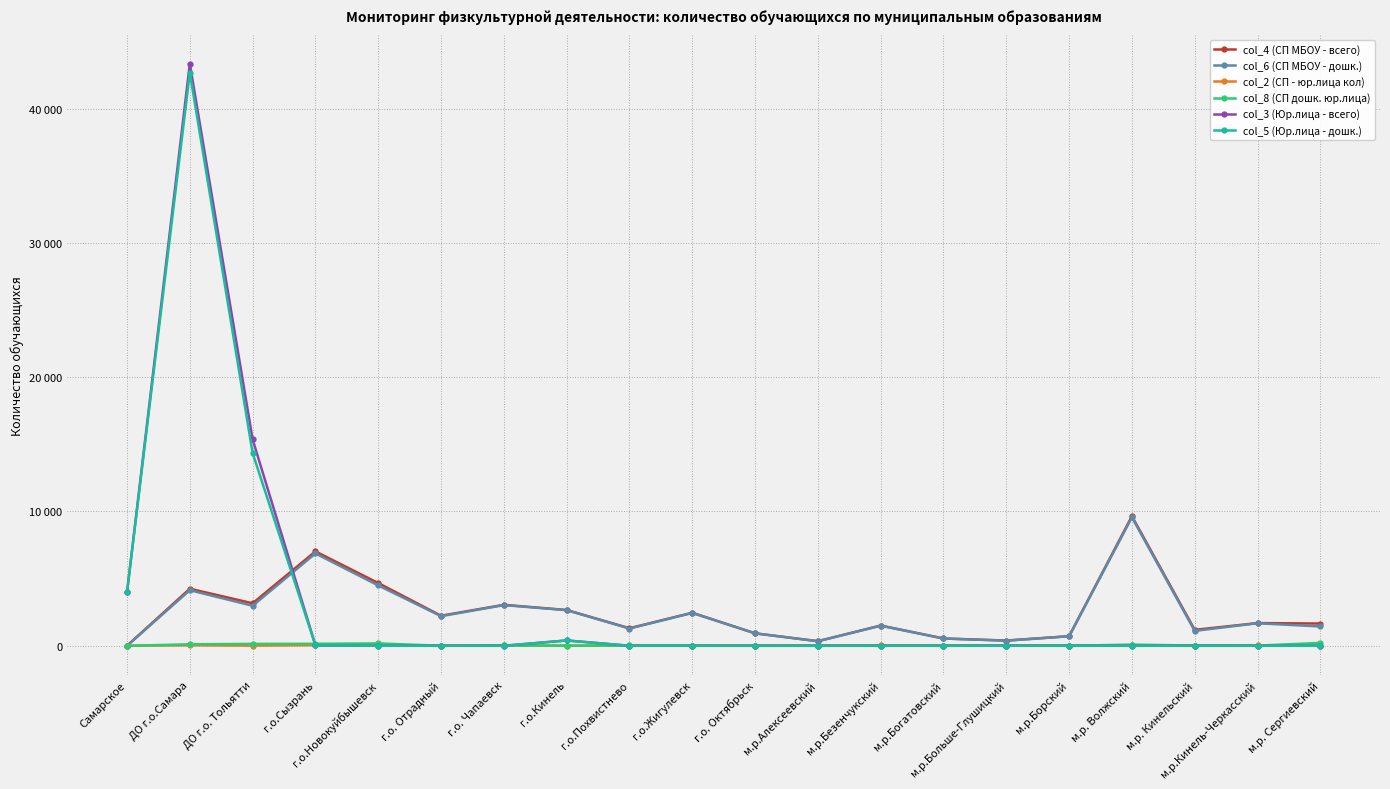

Does the chart have visible grid lines?

Yes